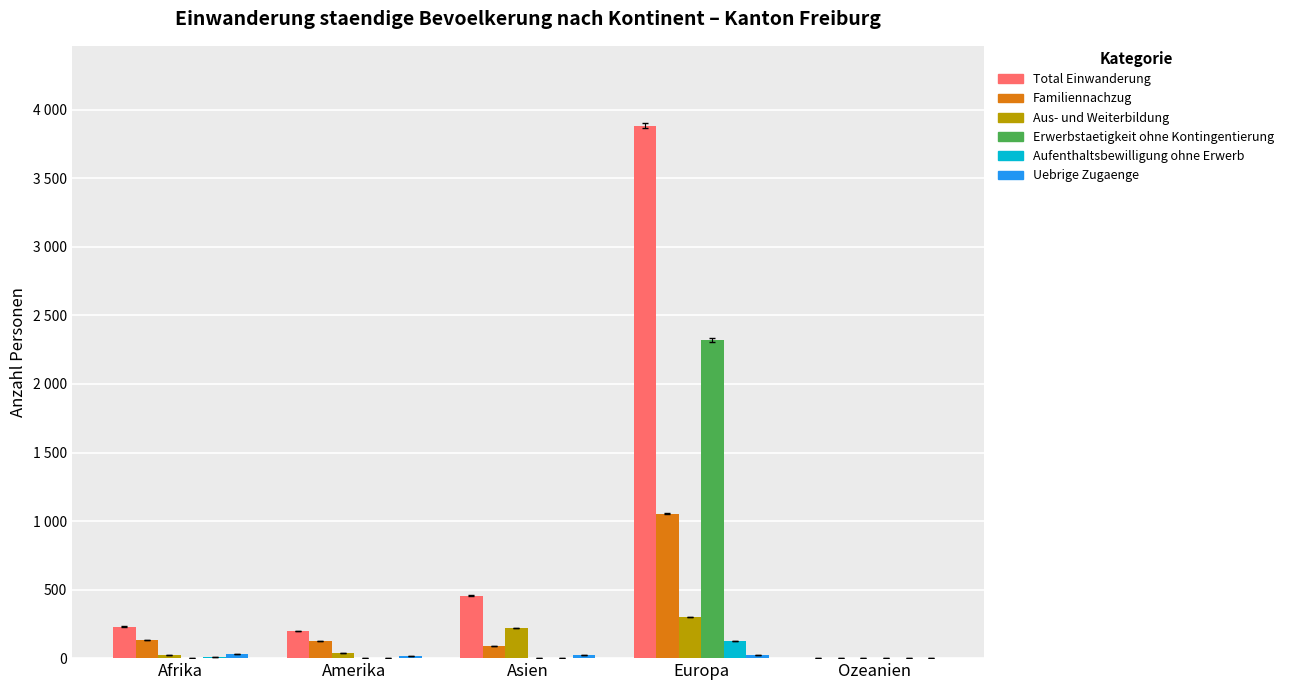

At which category is the sum across all series the highest?

Europa